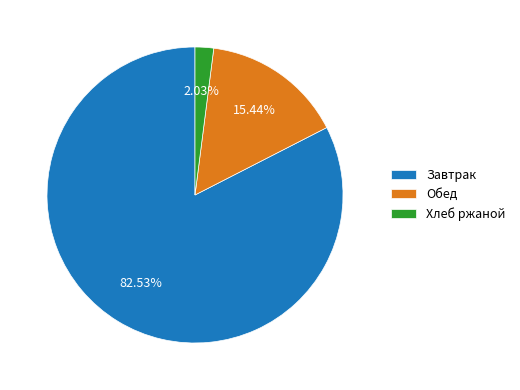

Is the sum of Завтрак and Хлеб ржаной greater than half?

Yes